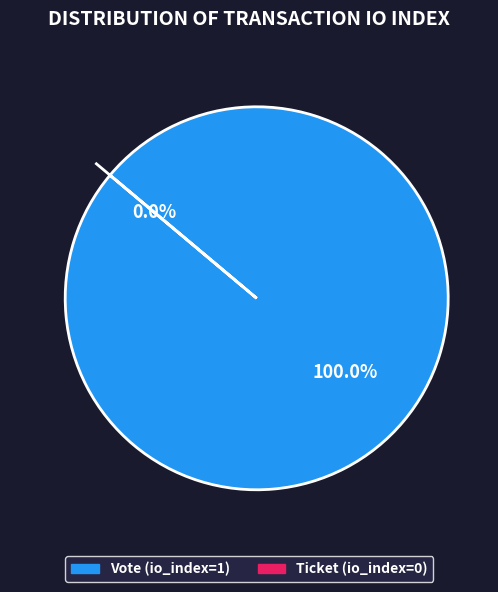

How many slices are in this pie chart?

2